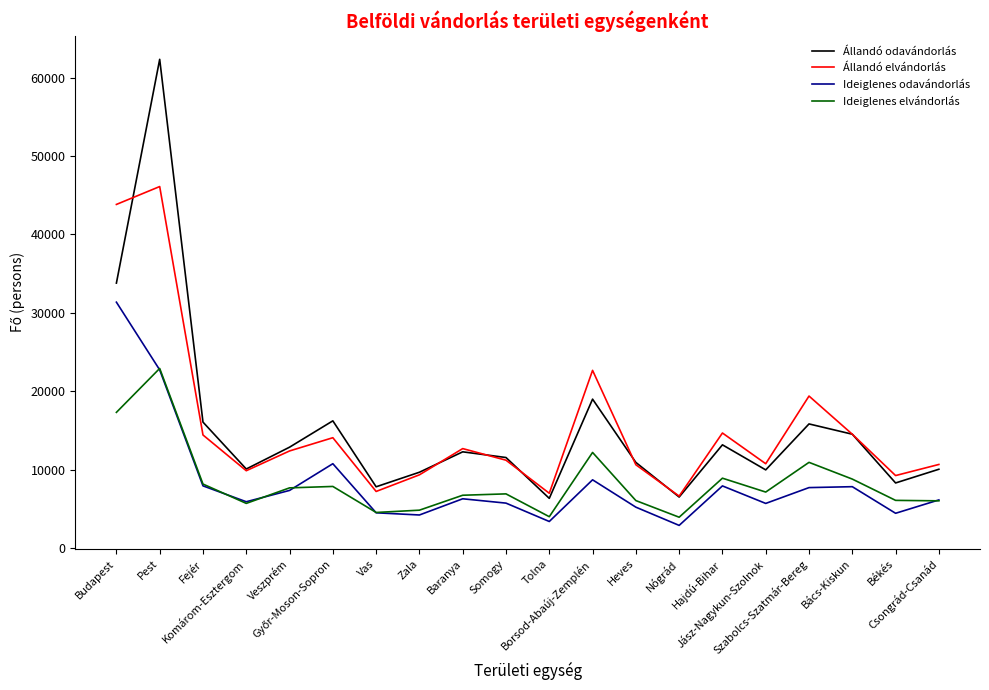

How many values in the Ideiglenes odavándorlás series are below 6269?

10